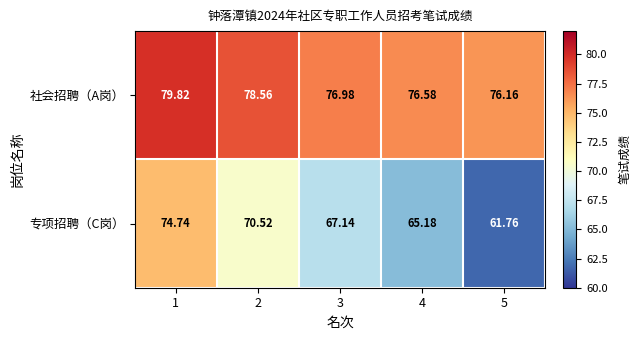

What is the greatest value displayed?

79.8